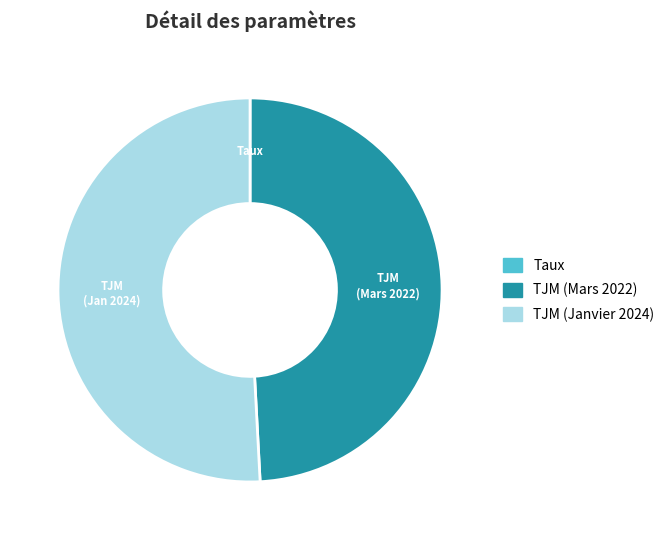

The TJM (Mars 2022) slice represents 60% of the pie. True or false?

False